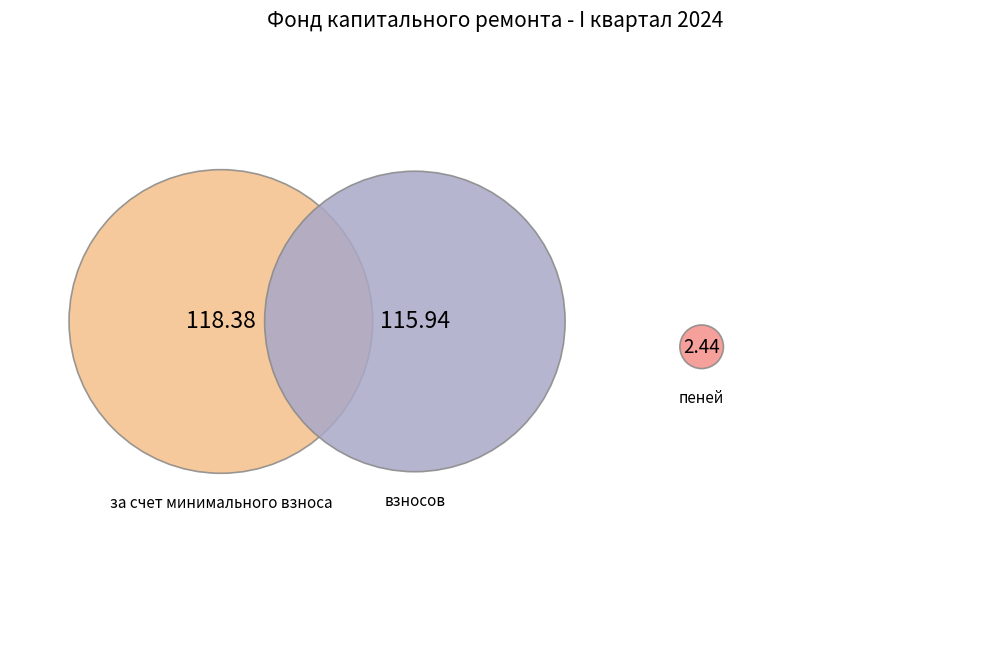

Rank the categories by value from highest to lowest.

за счет минимального взноса, взносов, пеней